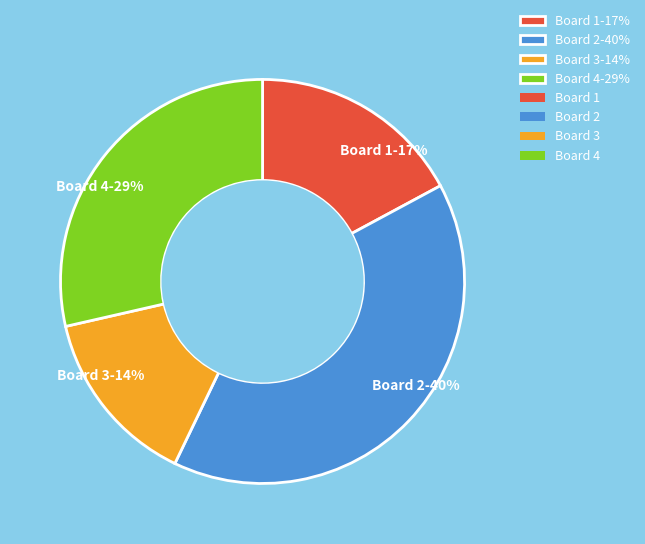

Combined, do Board 3-14% and Board 2-40% account for over 50%?

Yes